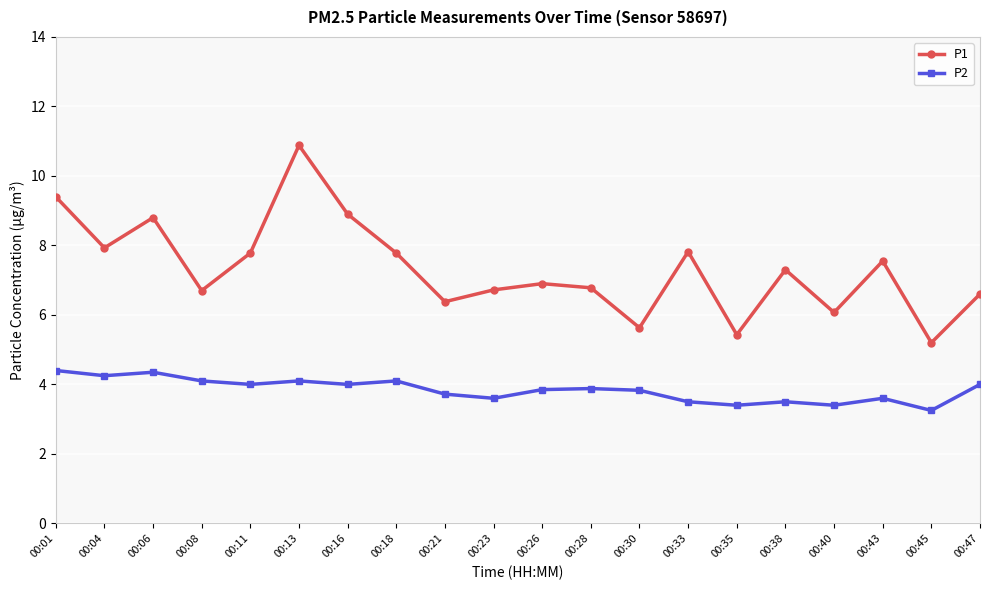

At which category does P1 reach its first local peak?

00:06